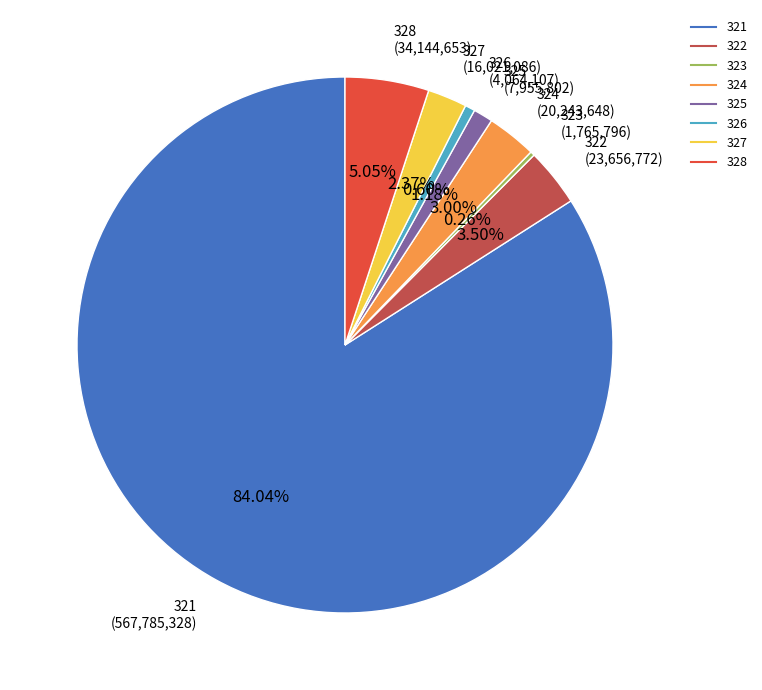

Is 321 the majority of the pie?

Yes